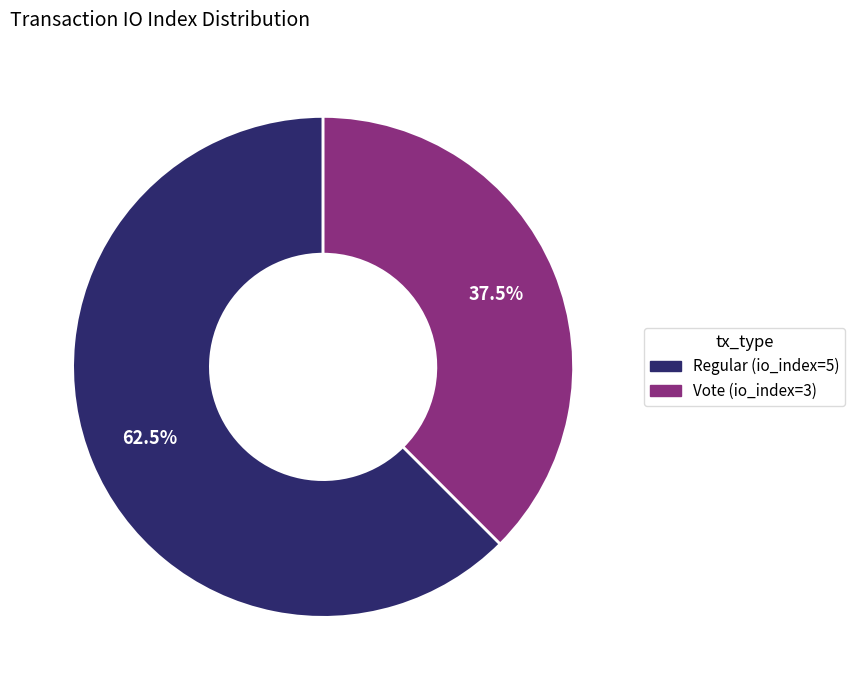

What is the ratio of the value at Vote (io_index=3) to the value at Regular (io_index=5)?

0.6